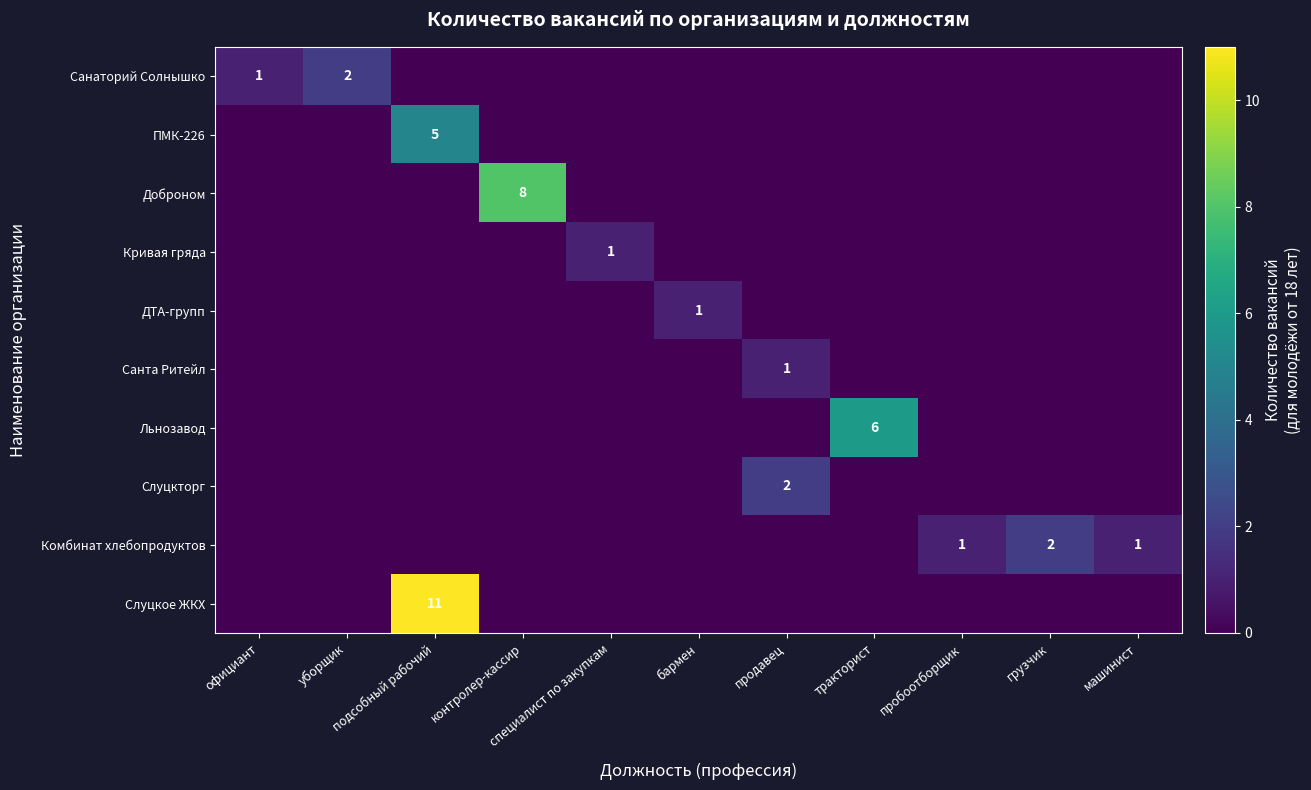

What is the spread (max minus min) of values at бармен?

1